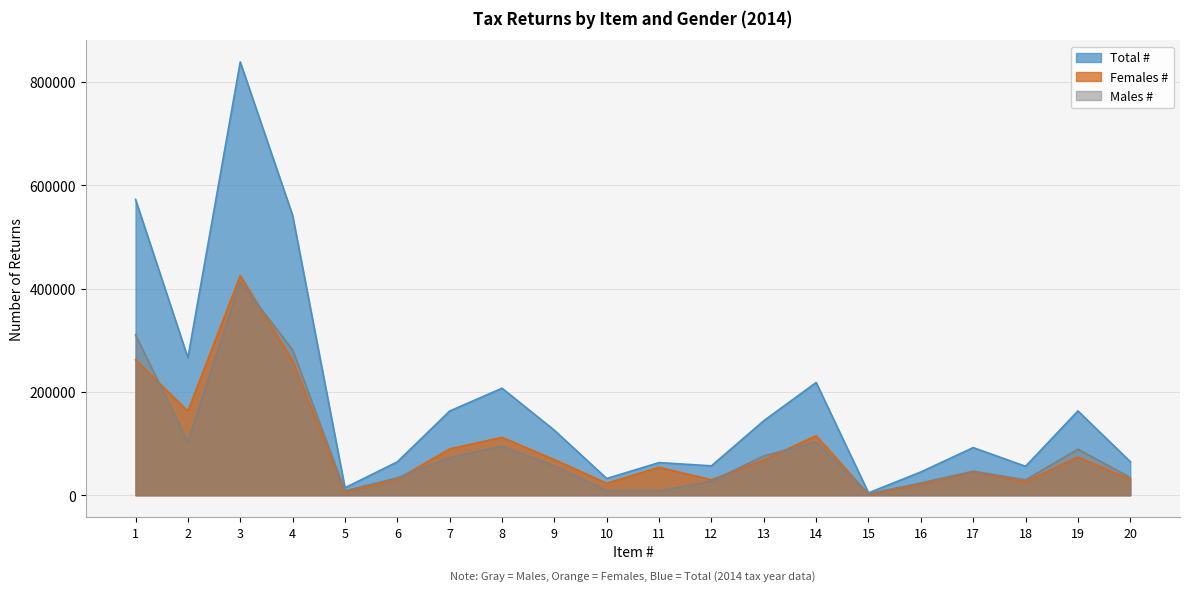

How many data points in Total # are above 125810?

9